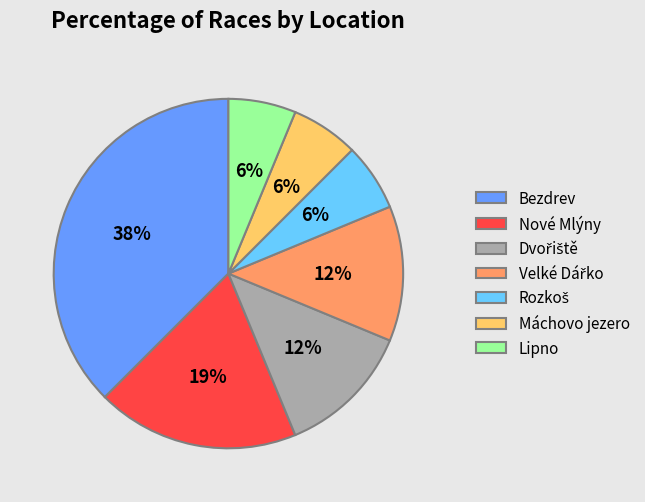

To the nearest percent, what is the average slice percentage?

14%